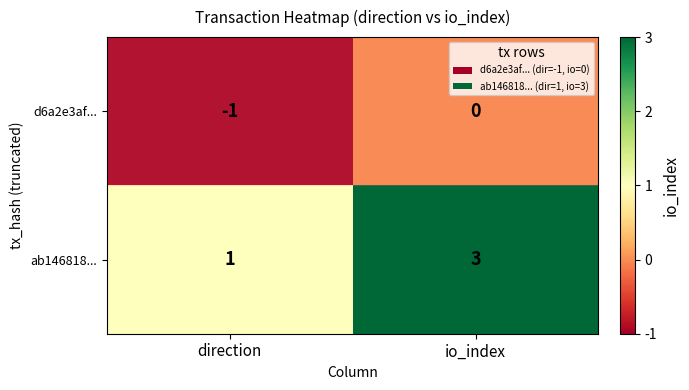

Which label corresponds to the largest value in the chart?

io_index